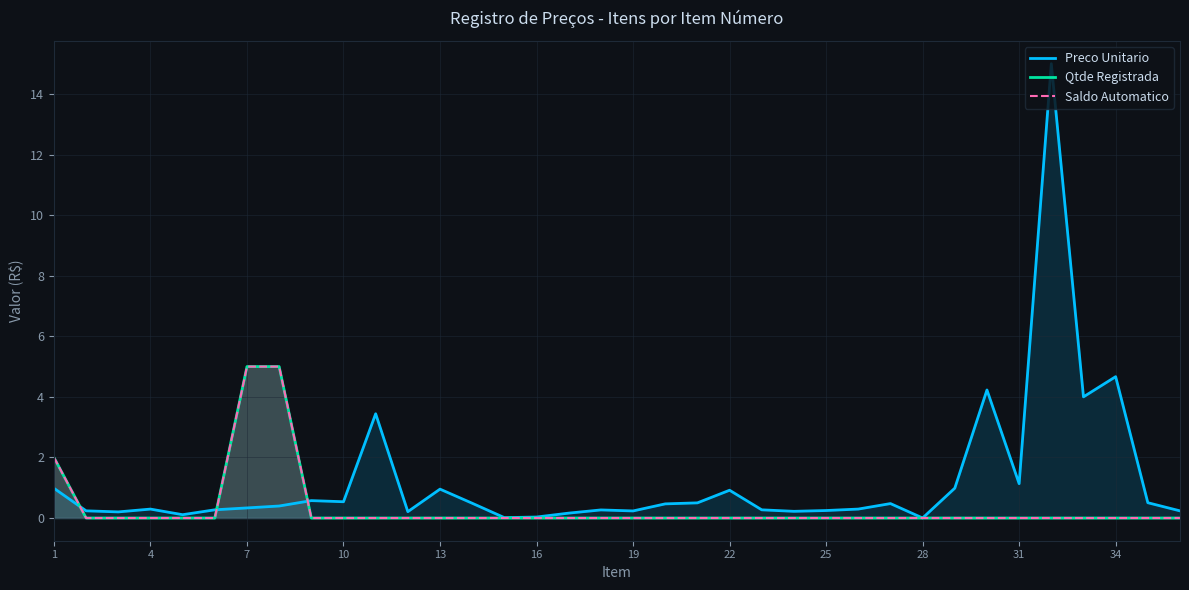

True or false: Qtde Registrada and Saldo Automatico intersect in this chart.

False